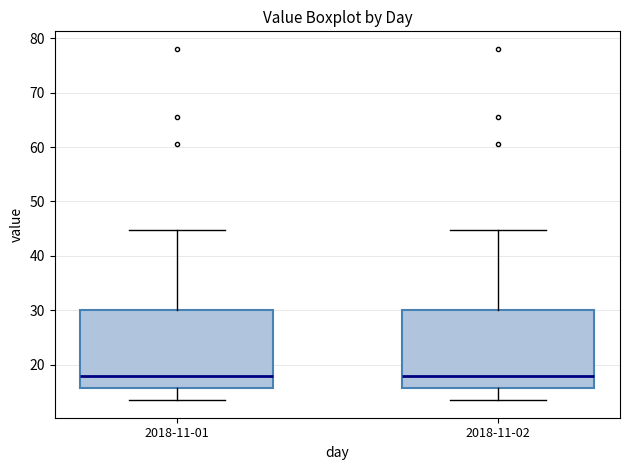

Reading left to right, read every box against the y-axis: the position of its median line, the range the box covers, and the ends of its whiskers. The values are not printed on the chart, so give them approximately, as read against the axis.

2018-11-01: median 18, box 16 to 30, whiskers 13 to 45
2018-11-02: median 18, box 16 to 30, whiskers 13 to 45